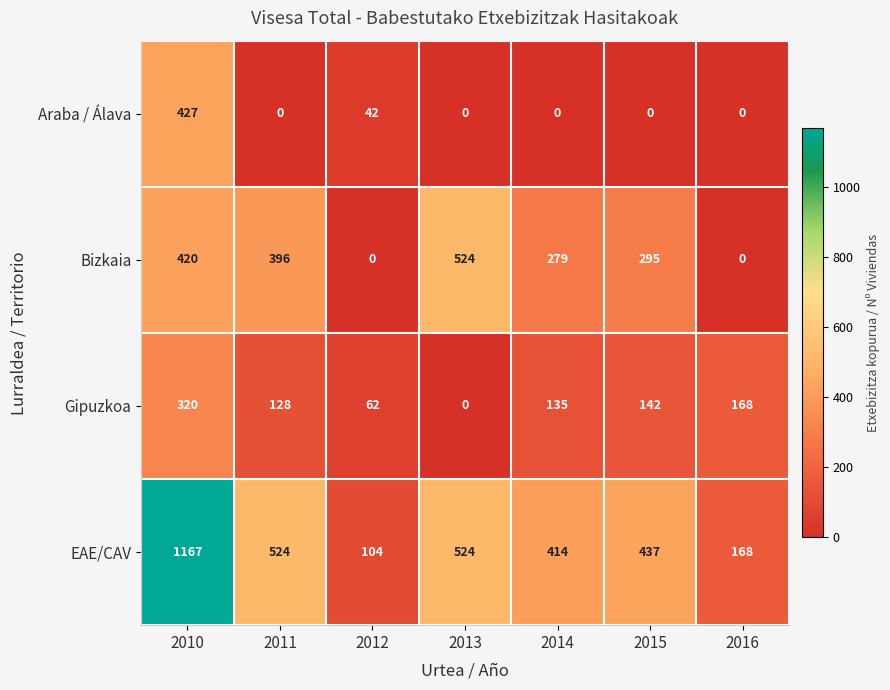

At which category does the chart reach its peak across all series?

2010